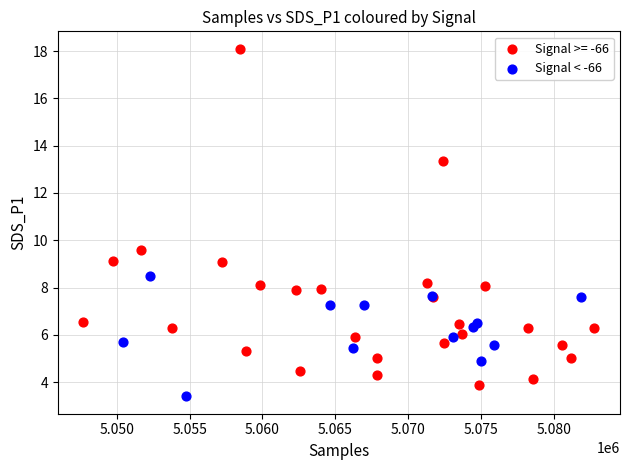

Which series has the largest Y range (max minus min)?

Signal >= -66